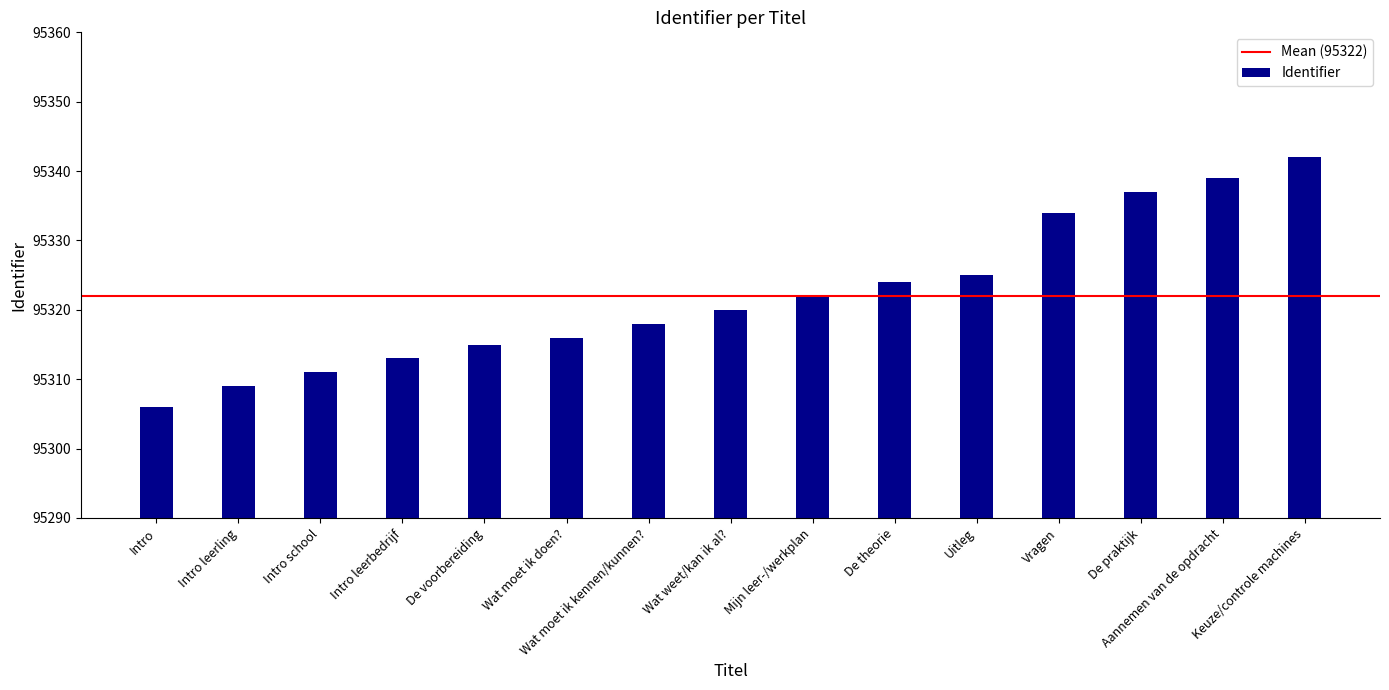

The value at Intro is 136121. True or false?

False